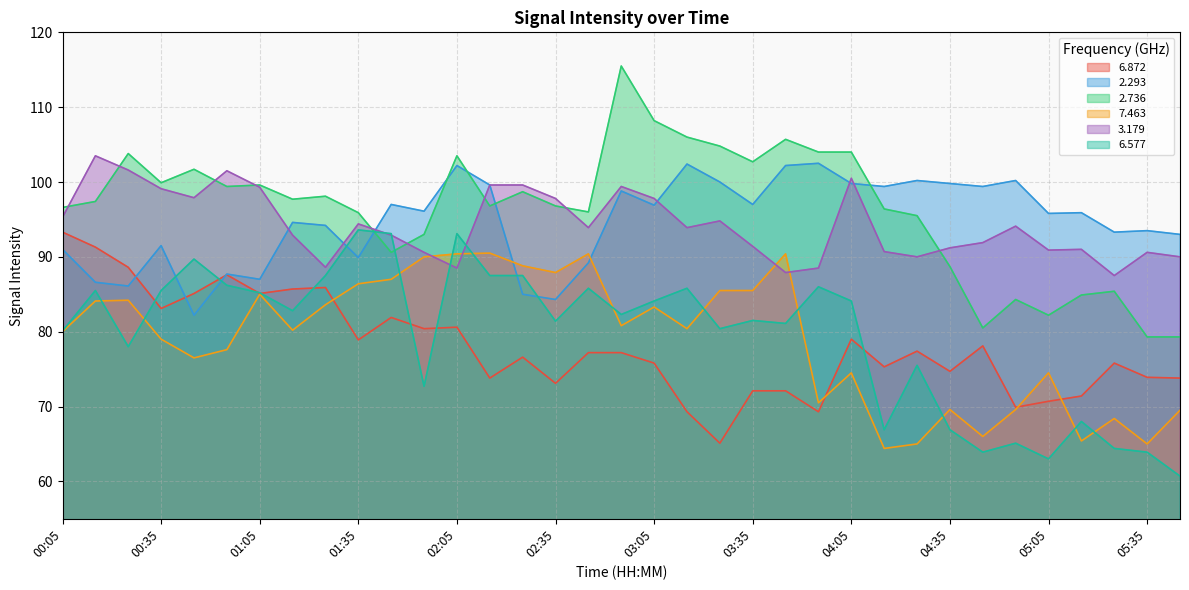

Does the chart display data point markers on the line(s)?

No